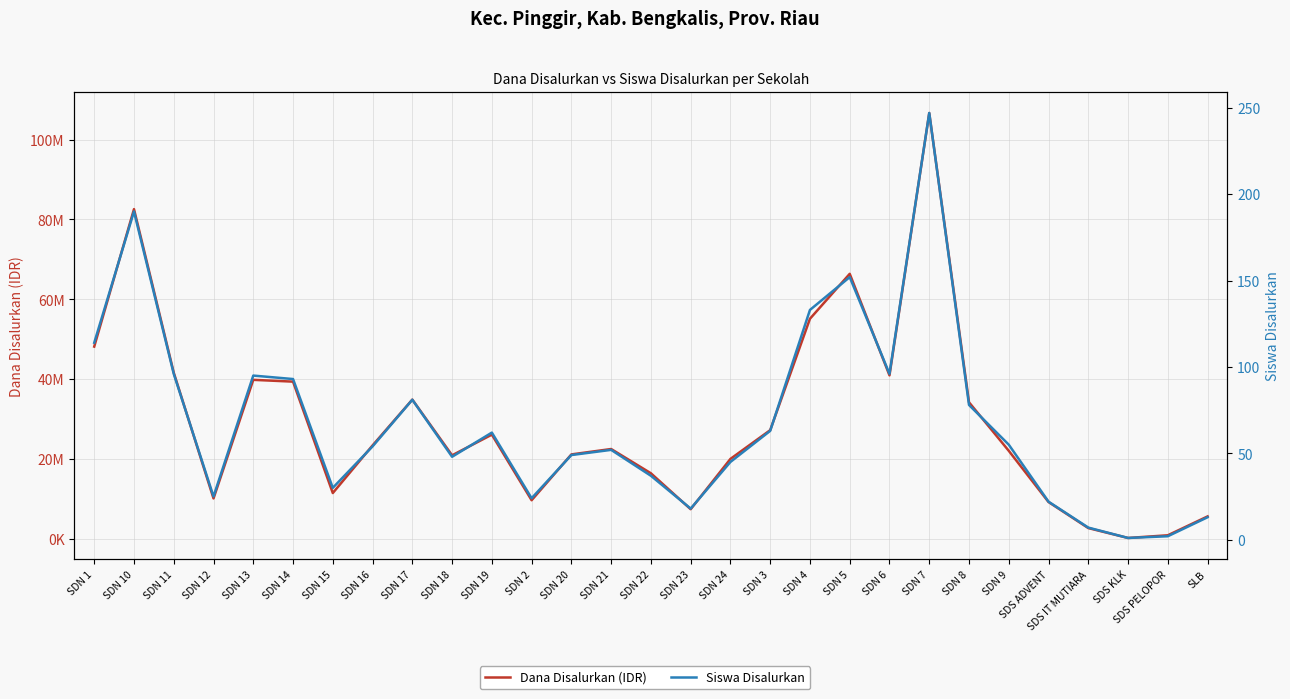

True or false: Siswa Disalurkan and Dana Disalurkan (IDR) intersect in this chart.

False